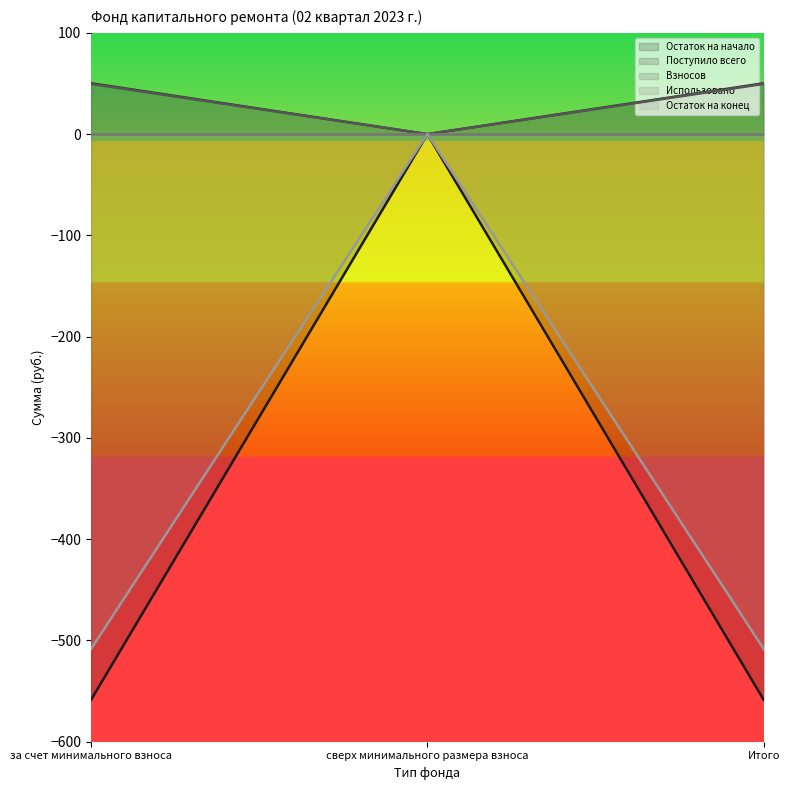

True or false: Остаток на конец has a value of -195.6 at сверх минимального размера взноса.

False